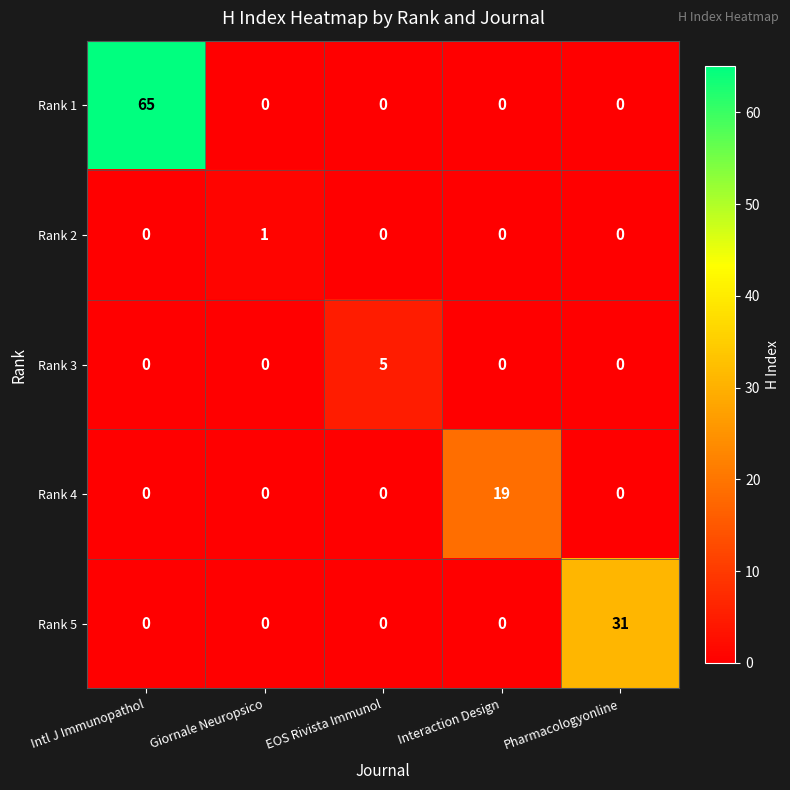

List the series in order of their peak value, highest first.

Rank 1, Rank 5, Rank 4, Rank 3, Rank 2